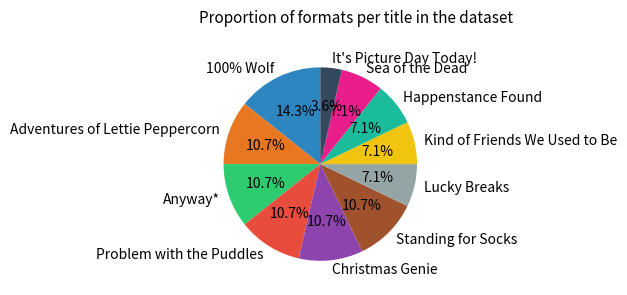

To the nearest percent, what portion does Lucky Breaks represent?

7%